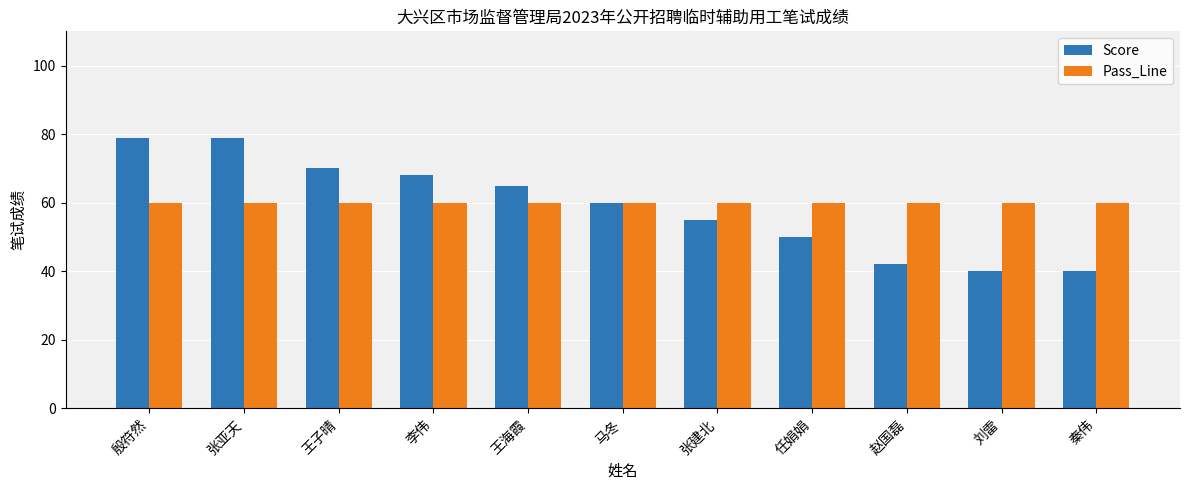

True or false: Pass_Line has a value of 42 at 赵国磊.

False